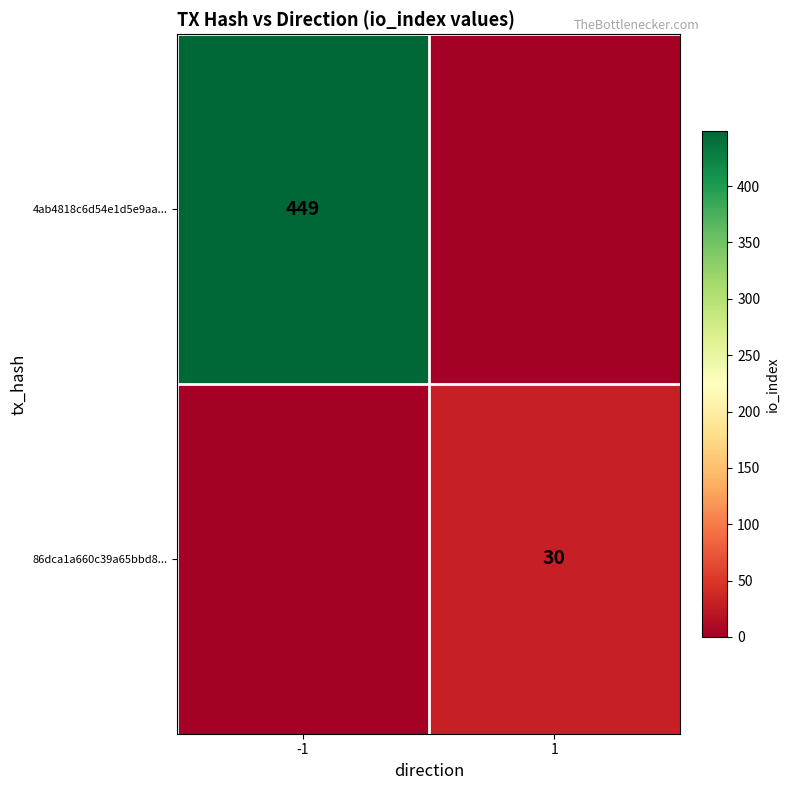

True or false: 86dca1a660c39a65bbd8... has a value of 30 at 1.

True